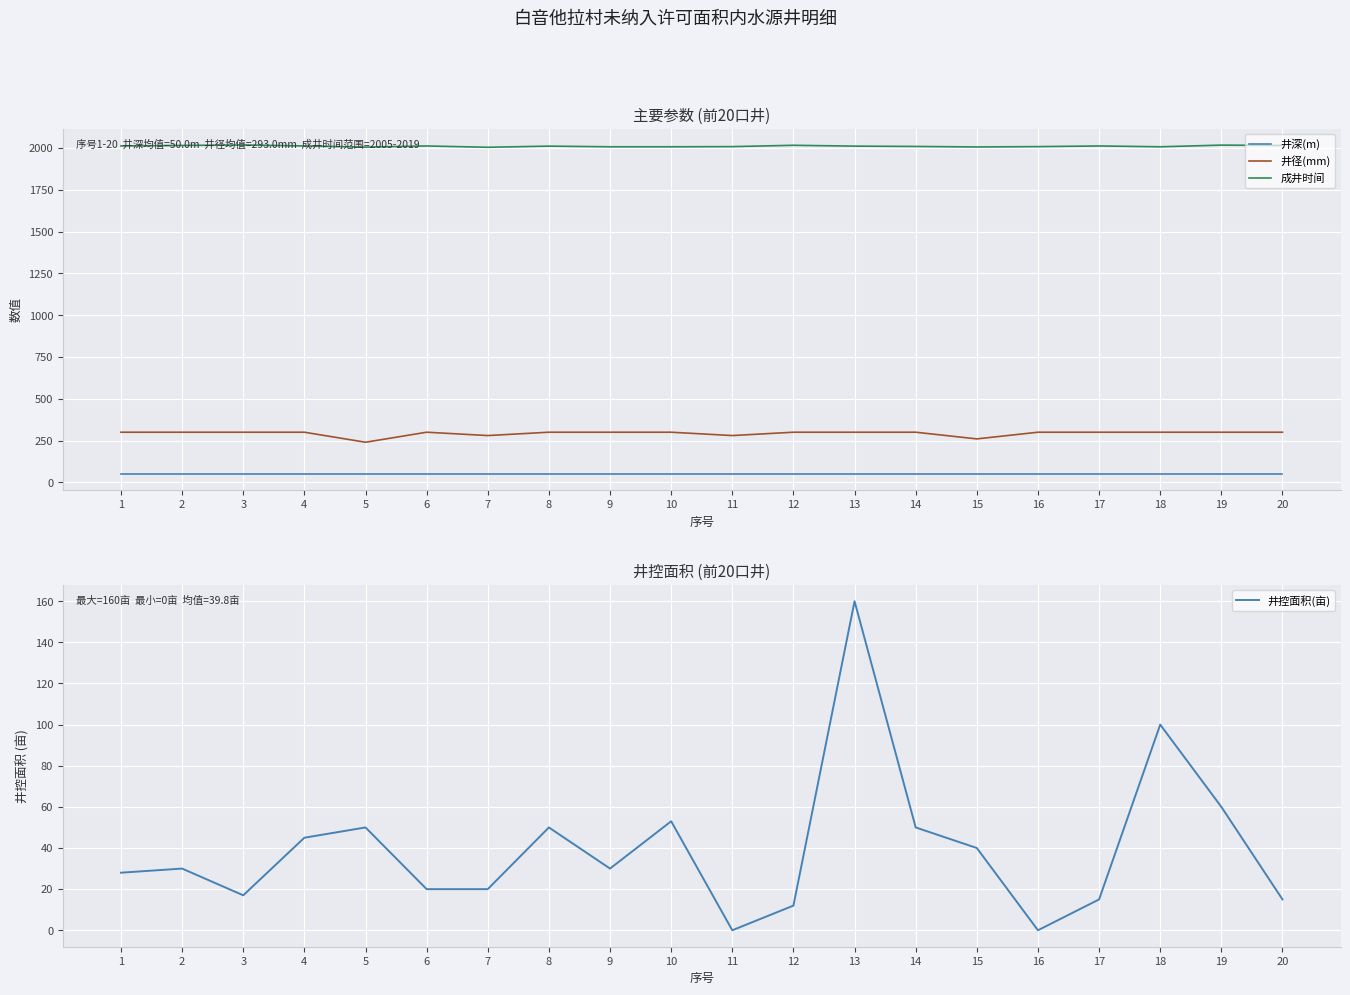

Which series has the widest spread of values?

井控面积(亩)